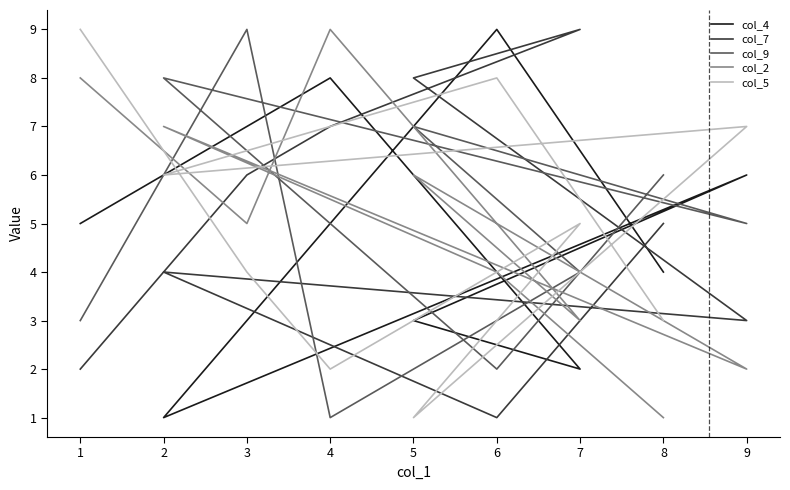

At which category does the chart reach its minimum across all series?

2